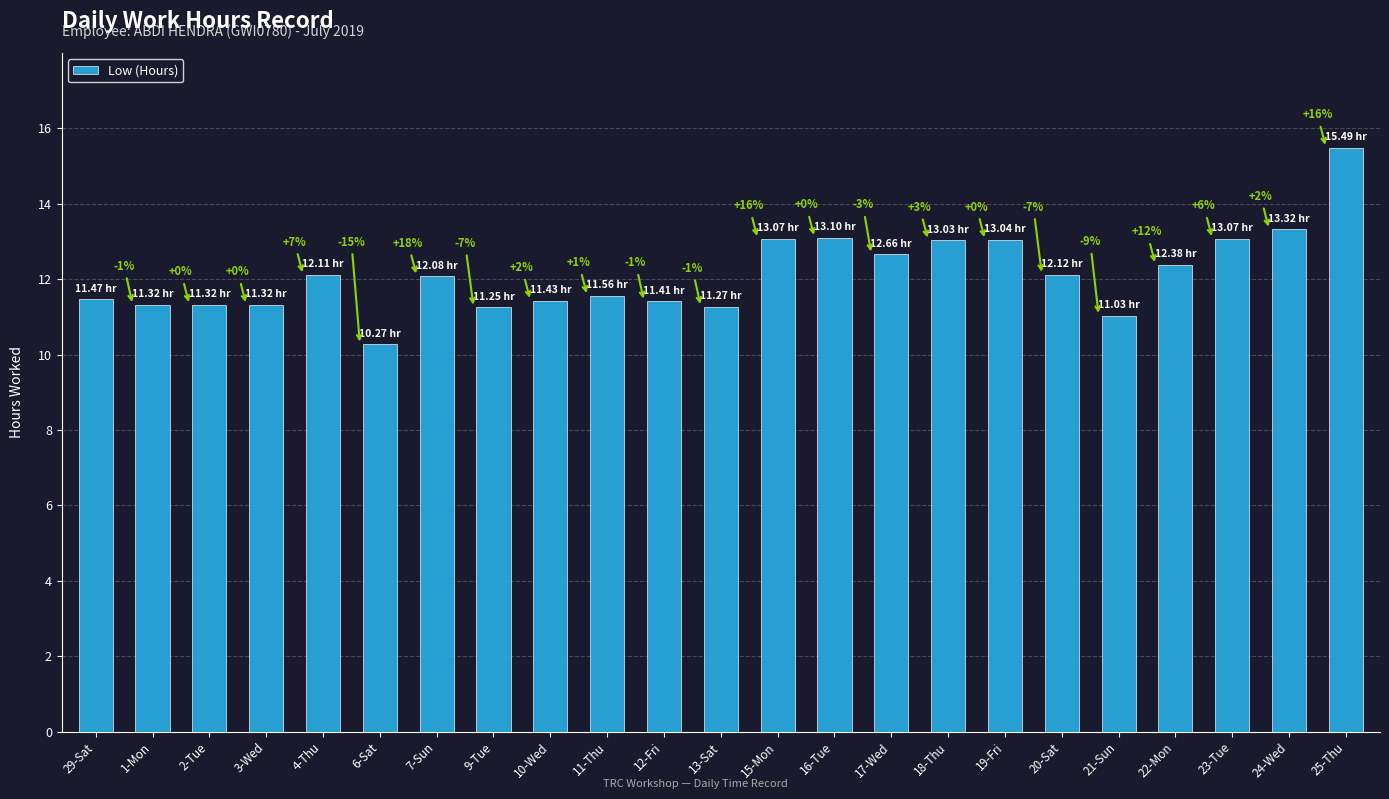

How many bars are there in total?

23